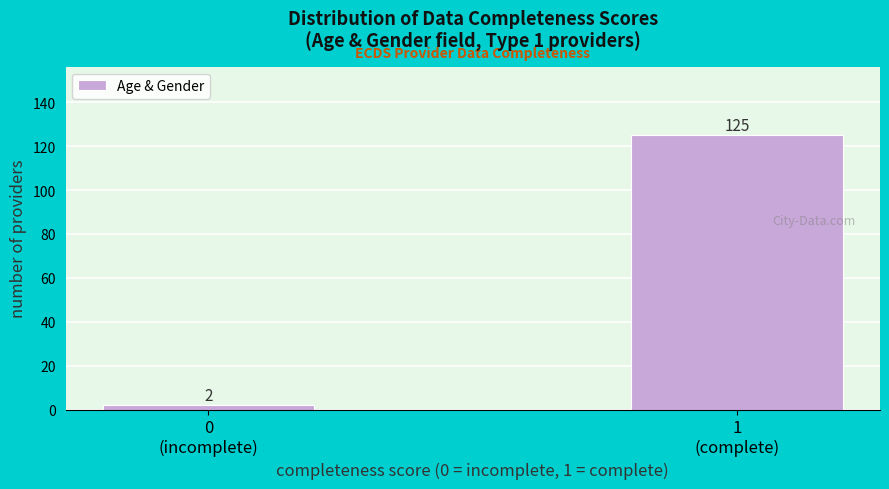

Reading left to right, transcribe all the data shown in this chart.

2	125